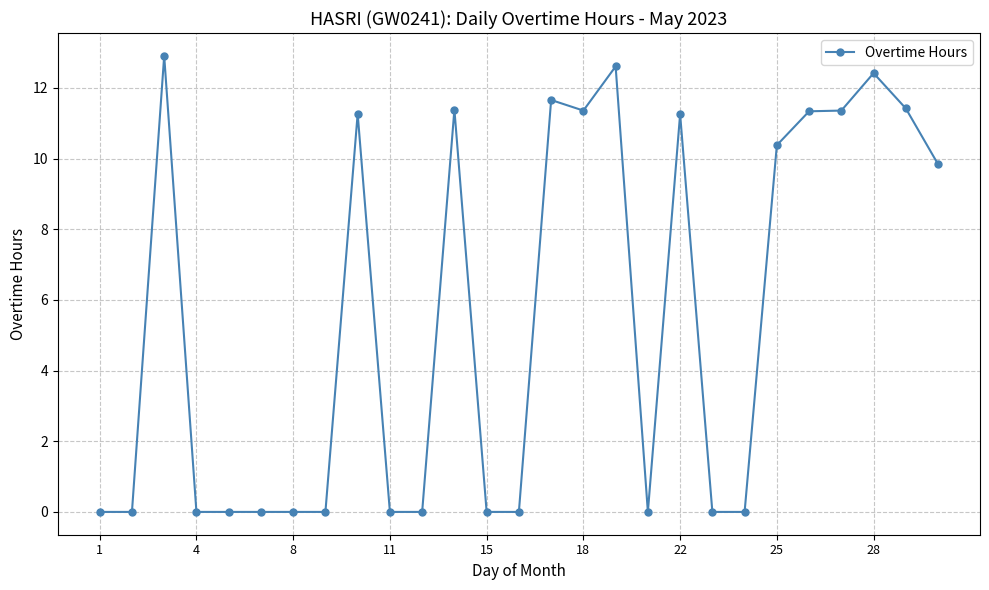

What is the sum of all values?

149.2